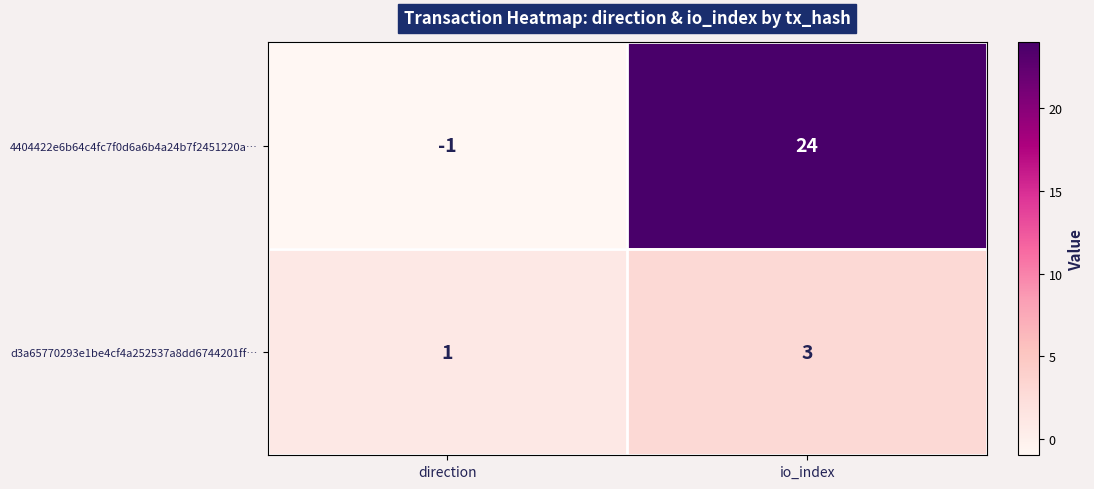

What is the sum of the d3a65770293e1be4cf4a252537a8dd6744201ff… values at io_index and direction?

4